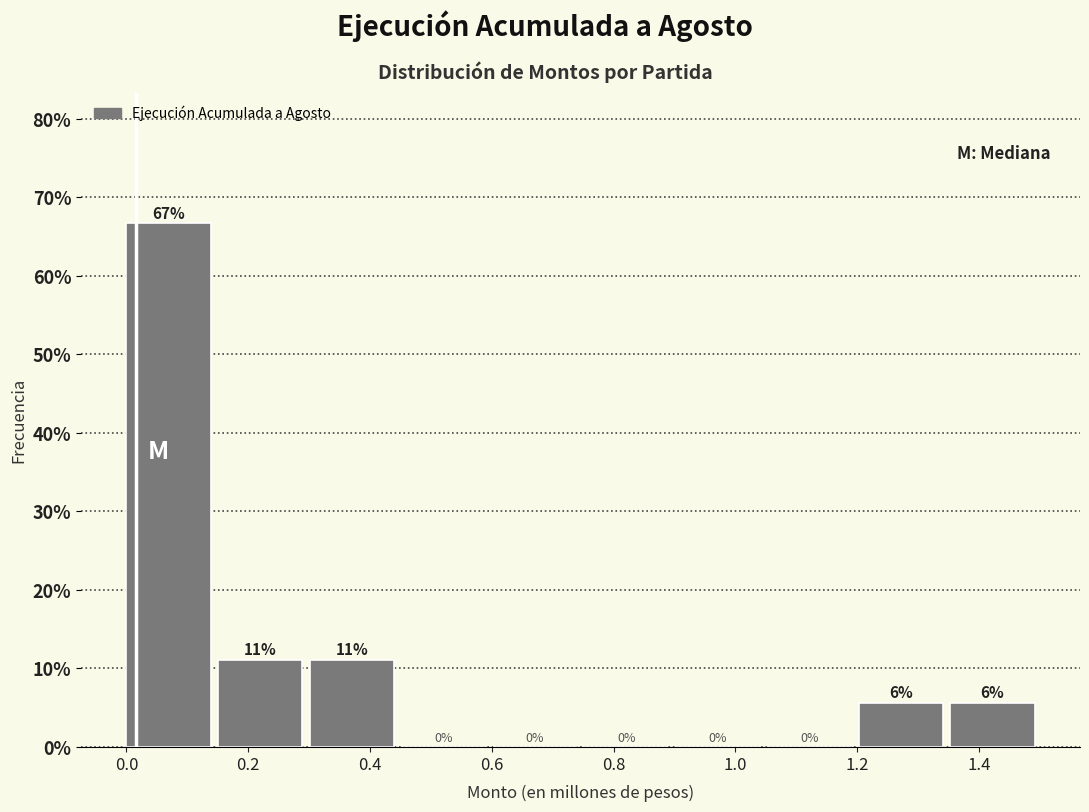

Which range on the x-axis has the tallest bar?

0.00 to 0.16